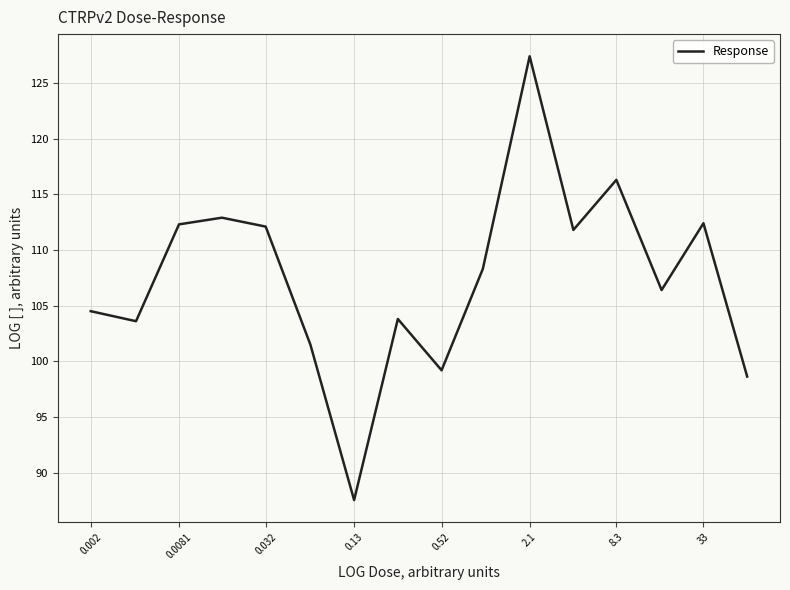

True or false: there are more than 0 points higher than both neighbors.

True